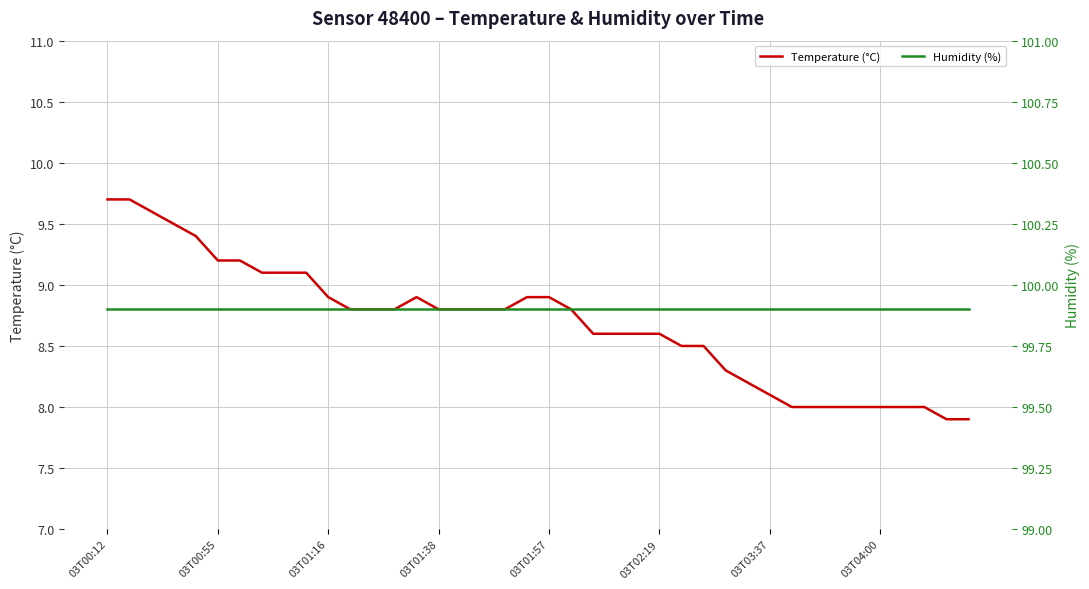

Reading left to right, transcribe all the data shown in this chart.

Temperature (°C): 9.7	9.7	9.6	9.5	9.4	9.2	9.2	9.1	9.1	9.1	8.9	8.8	8.8	8.8	8.9	8.8	8.8	8.8	8.8	8.9	8.9	8.8	8.6	8.6	8.6	8.6	8.5	8.5	8.3	8.2	8.1	8.0	8.0	8.0	8.0	8.0	8.0	8.0	7.9	7.9
Humidity (%): 99.9	99.9	99.9	99.9	99.9	99.9	99.9	99.9	99.9	99.9	99.9	99.9	99.9	99.9	99.9	99.9	99.9	99.9	99.9	99.9	99.9	99.9	99.9	99.9	99.9	99.9	99.9	99.9	99.9	99.9	99.9	99.9	99.9	99.9	99.9	99.9	99.9	99.9	99.9	99.9